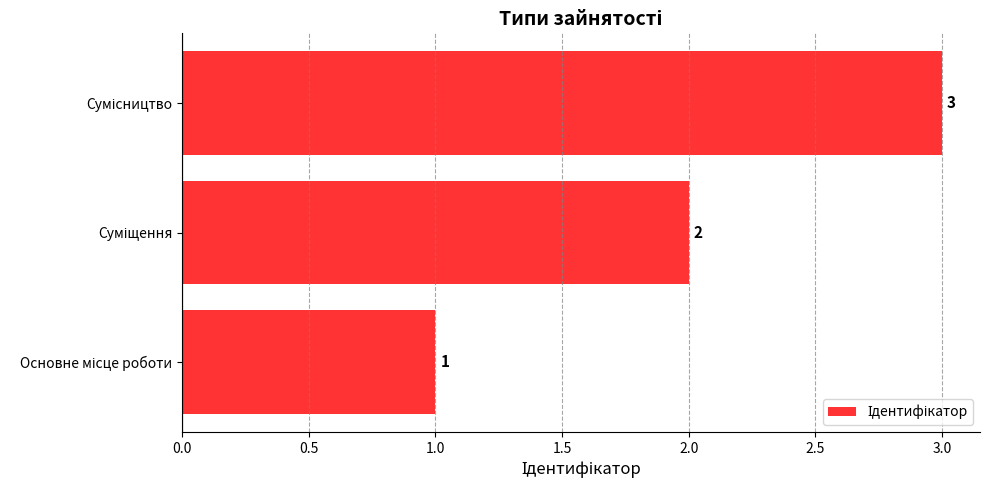

How many values are between 1 and 3?

3